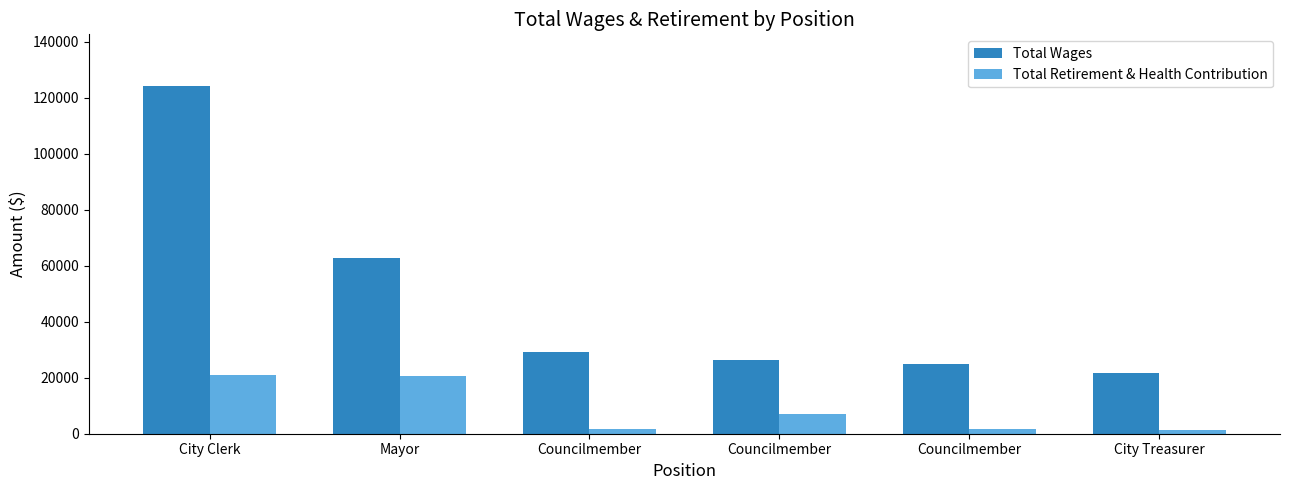

What is the label of the 3rd bar from the left?

Councilmember